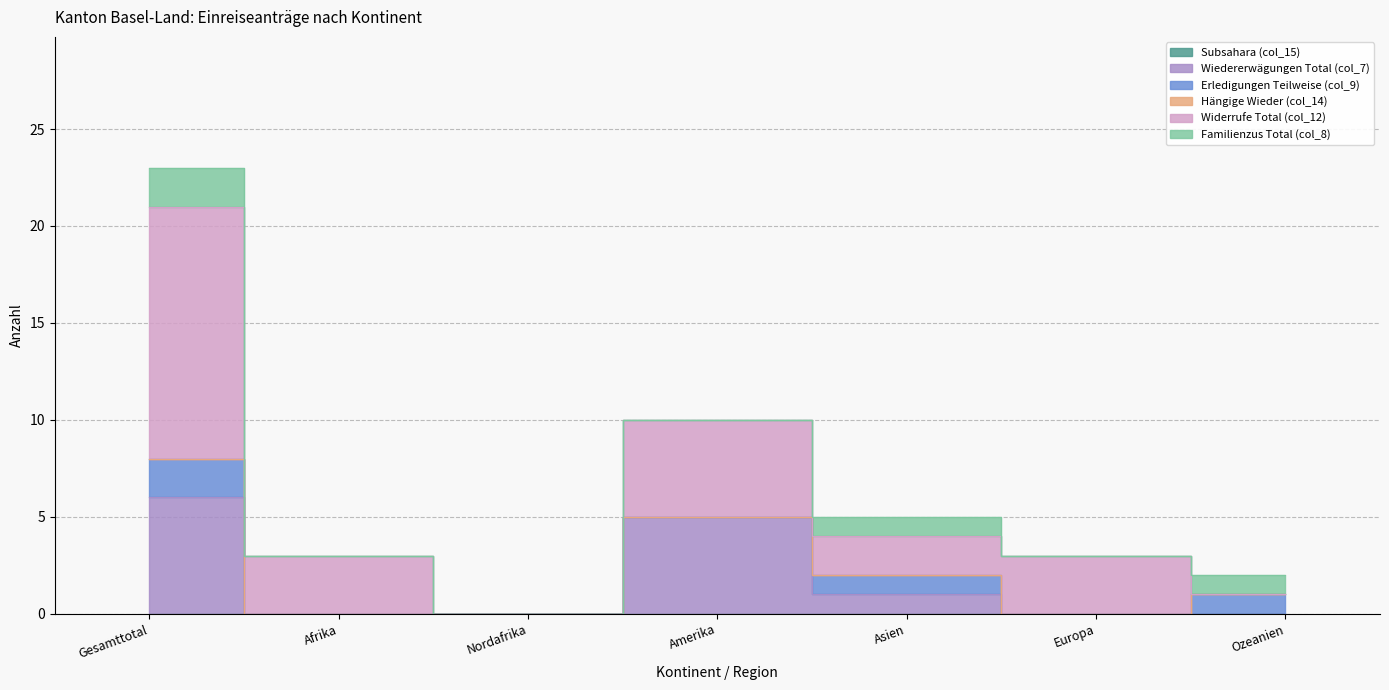

At how many categories does at least one series exceed 8?

1